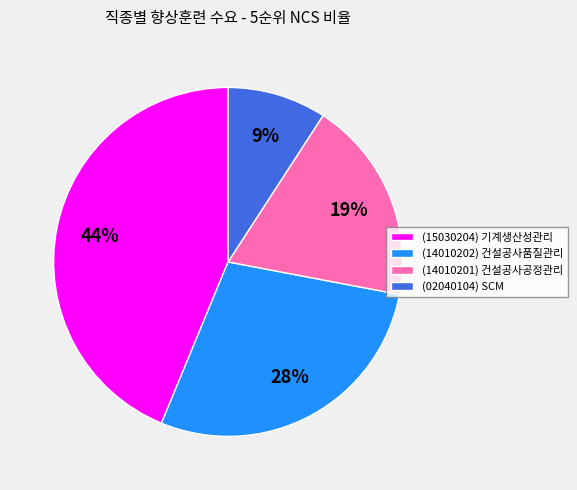

To the nearest percent, what percentage of the pie is (14010202) 건설공사품질관리?

28%